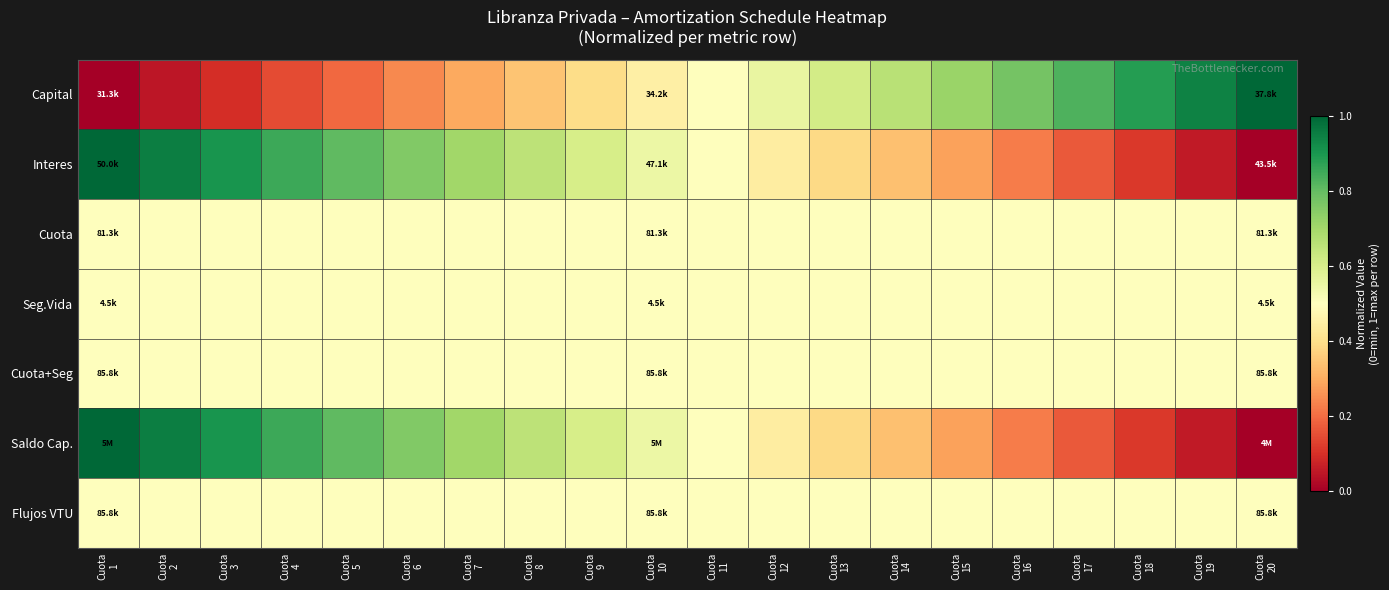

Which label corresponds to the largest value in the chart?

Cuota
20